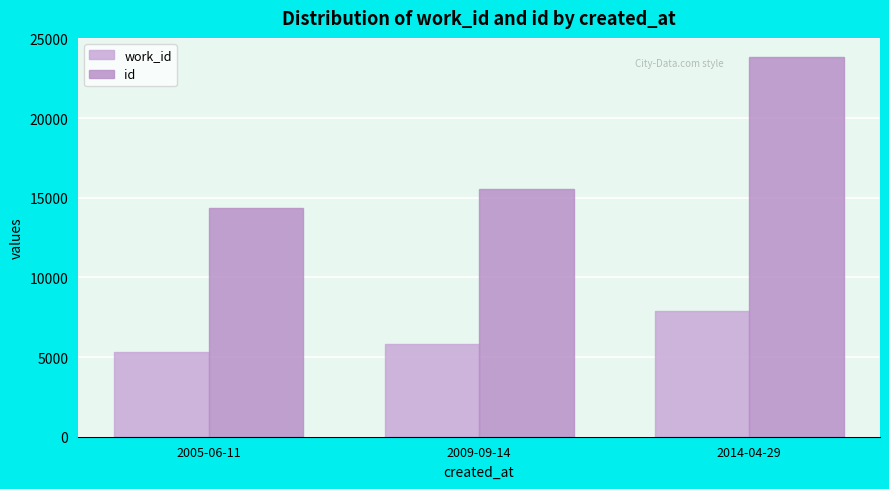

What is the spread (max minus min) of values at 2005-06-11?

8986